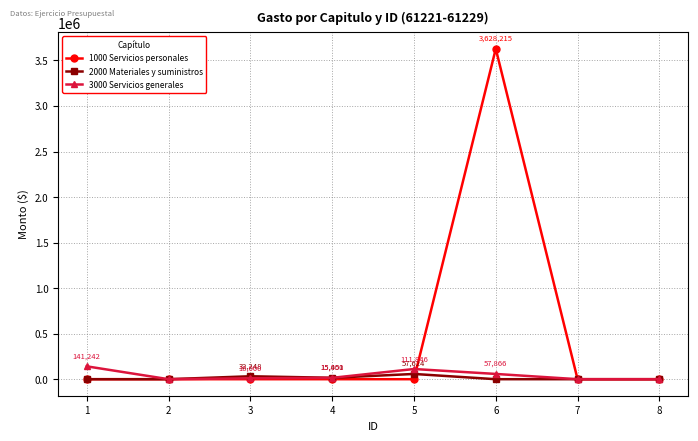

What is the sum of all 3000 Servicios generales values?

335954.5